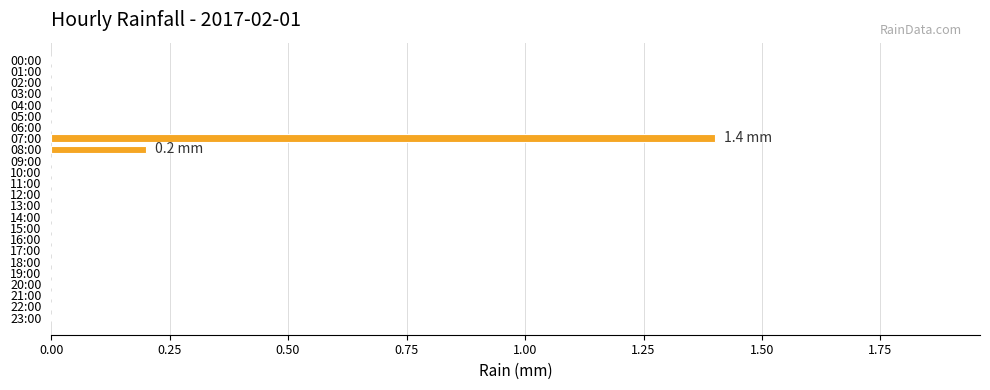

The chart shows a value of 0.0 at 23:00. True or false?

True